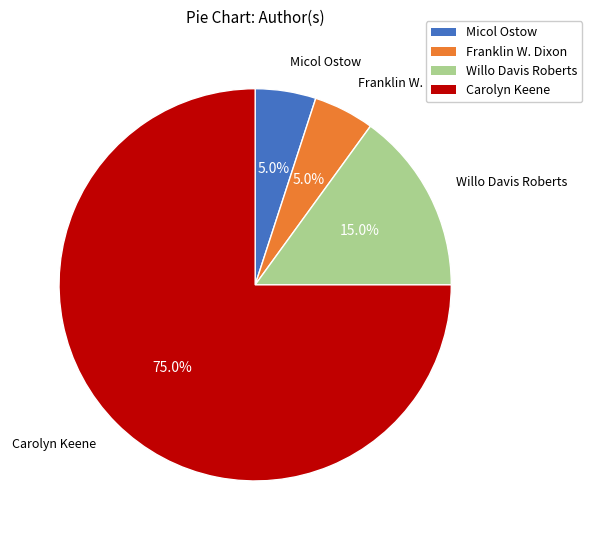

To the nearest percent, what portion does Carolyn Keene represent?

75%